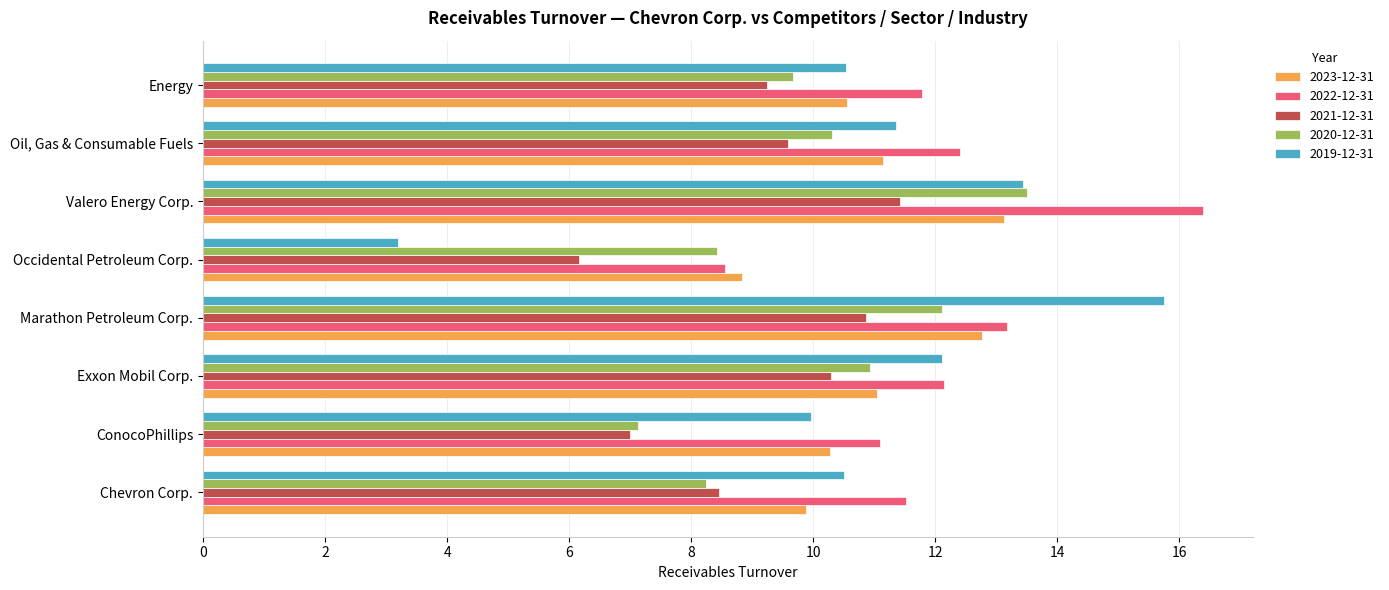

At which category is the sum across all series the highest?

Valero Energy Corp.